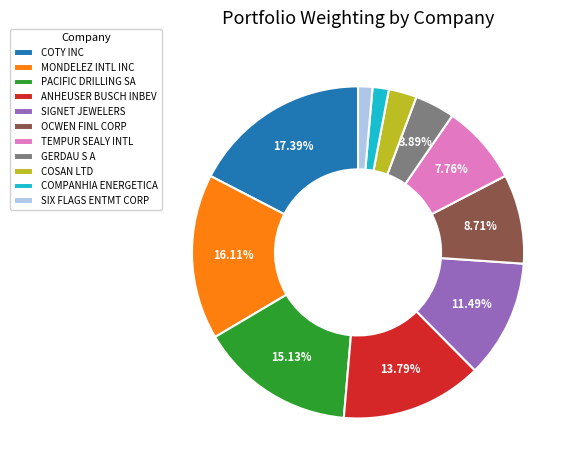

Which has a higher value, COTY INC or COMPANHIA ENERGETICA?

COTY INC